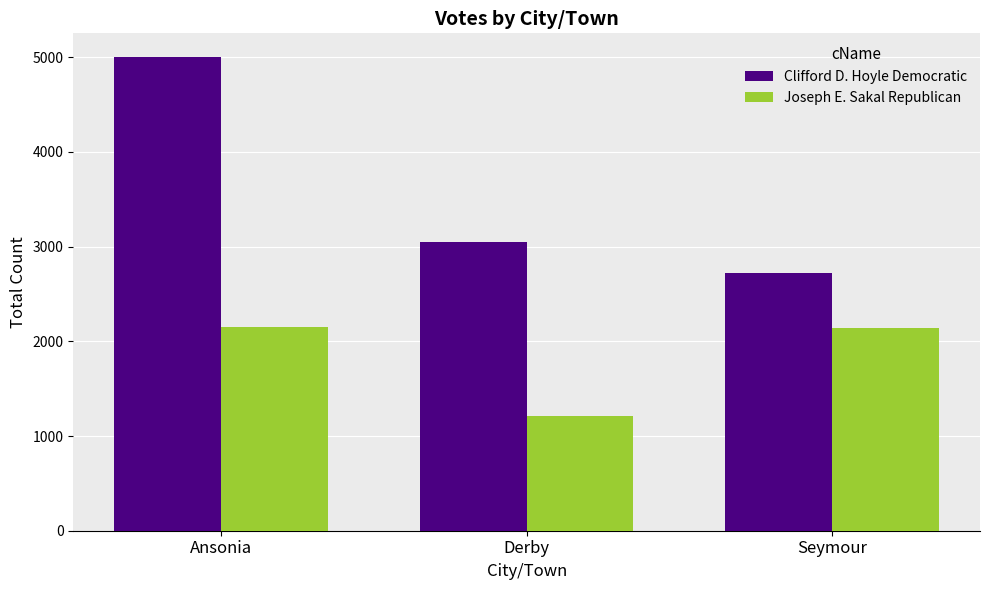

List the series in order of their peak value, highest first.

Clifford D. Hoyle Democratic, Joseph E. Sakal Republican